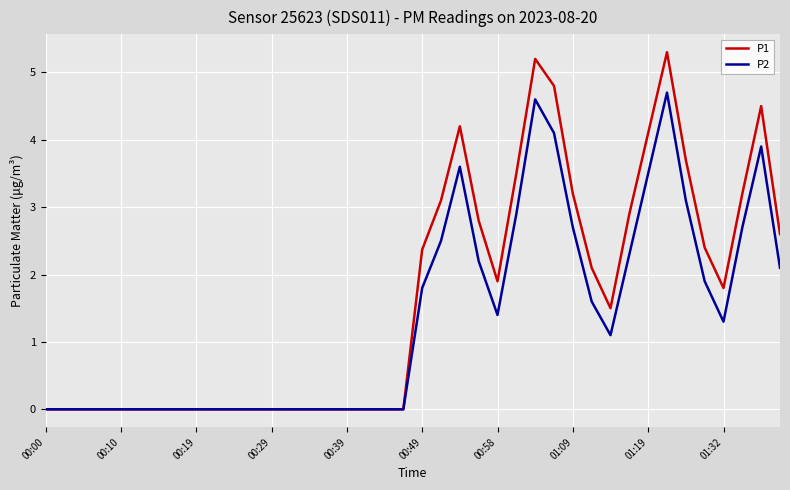

What is the greatest value displayed?

5.3